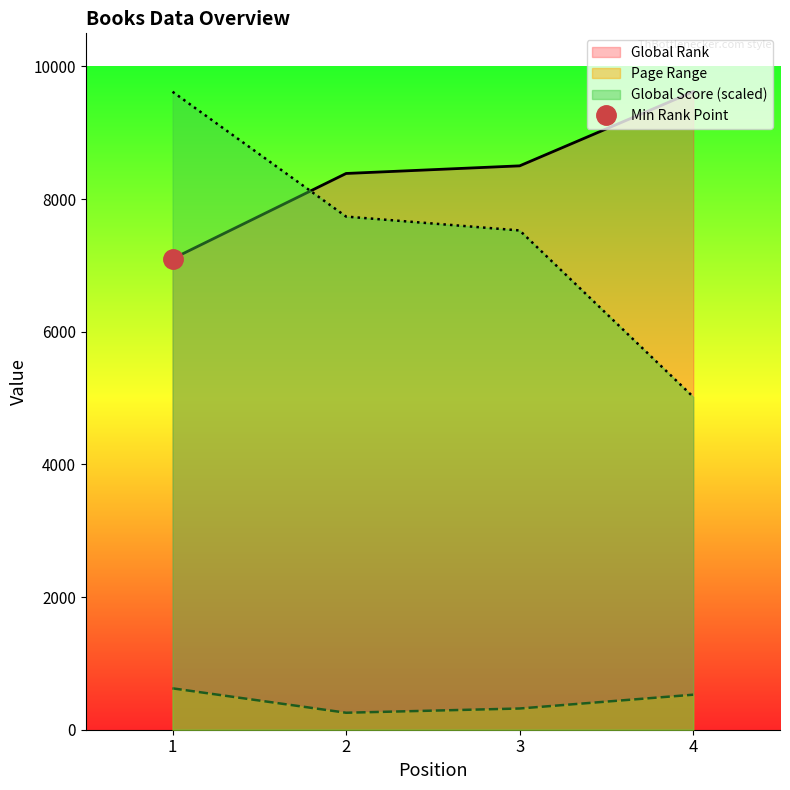

True or false: Page Range and Global Rank intersect in this chart.

False